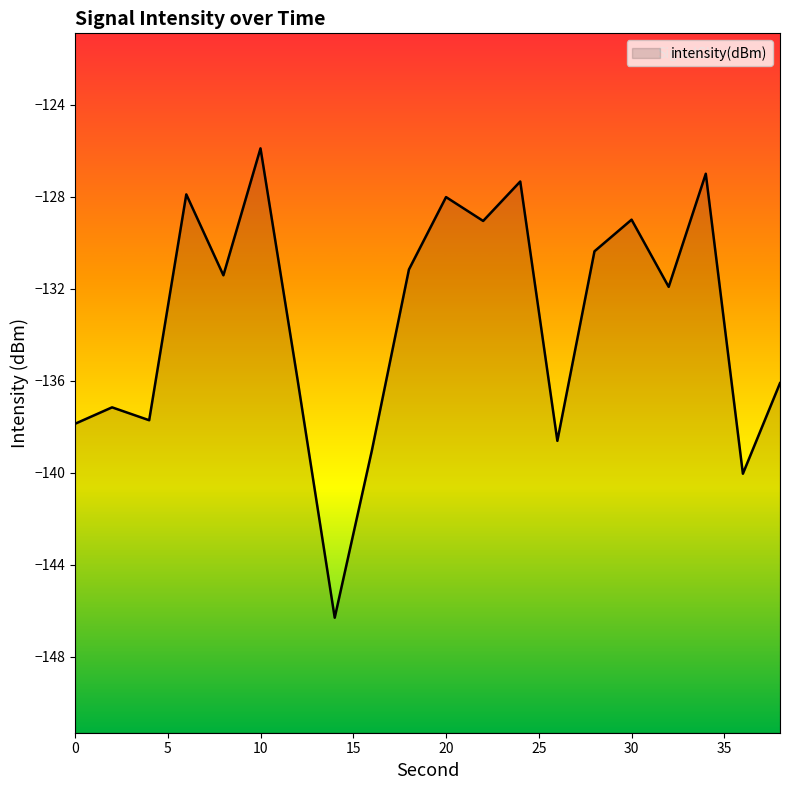

At which category does the data reach its first local valley?

4